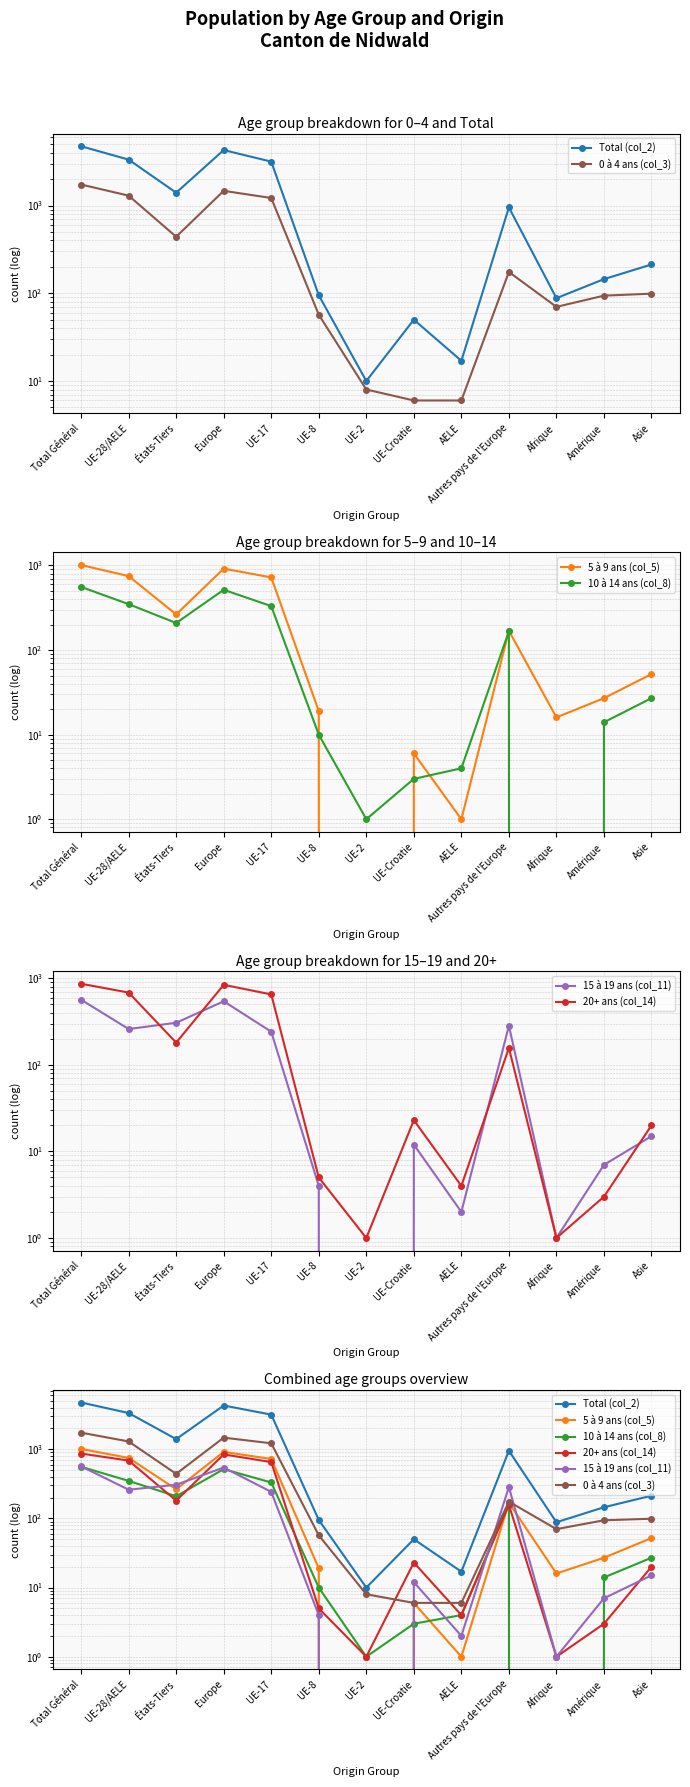

True or false: 15 à 19 ans (col_11) has a value of 278 at UE-2.

False